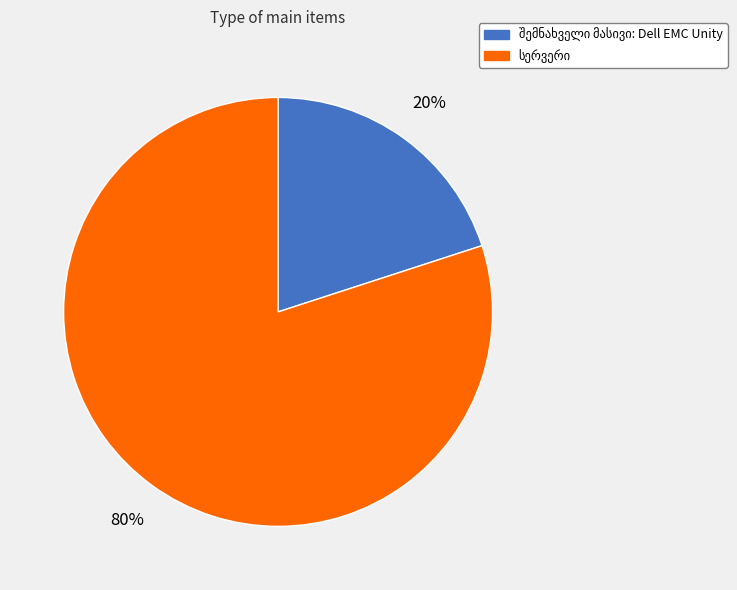

To the nearest percent, what is the difference between the largest and smallest slice percentages?

60%